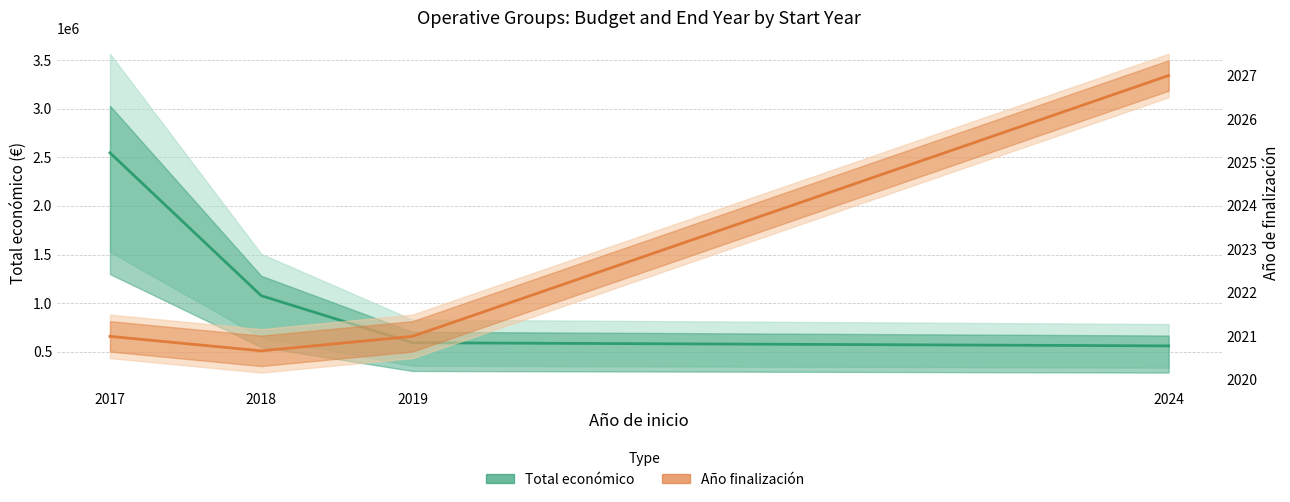

What is the difference between the maximum and minimum values in the Año finalización (mean) series?

6.3